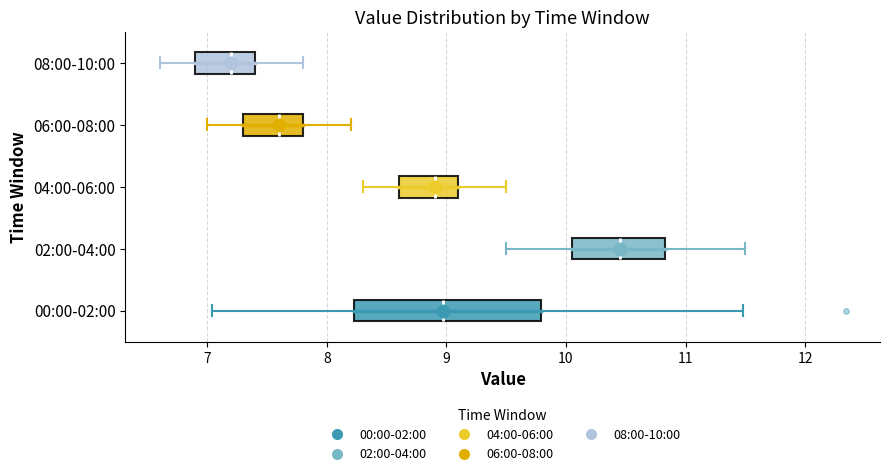

Which box's median line is the furthest to the right?

02:00-04:00